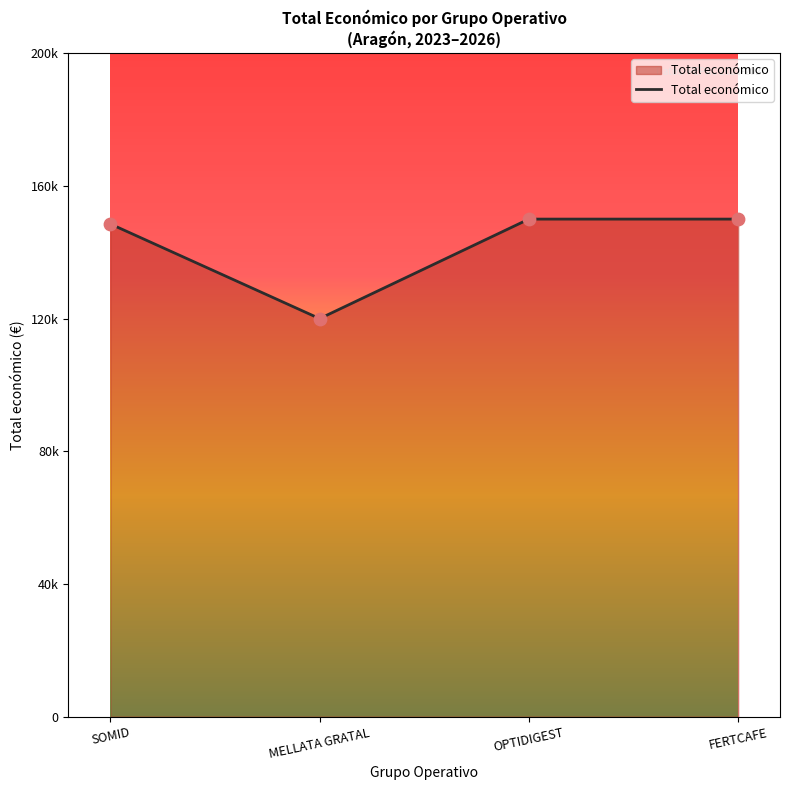

Between FERTCAFE and OPTIDIGEST, which is larger?

FERTCAFE